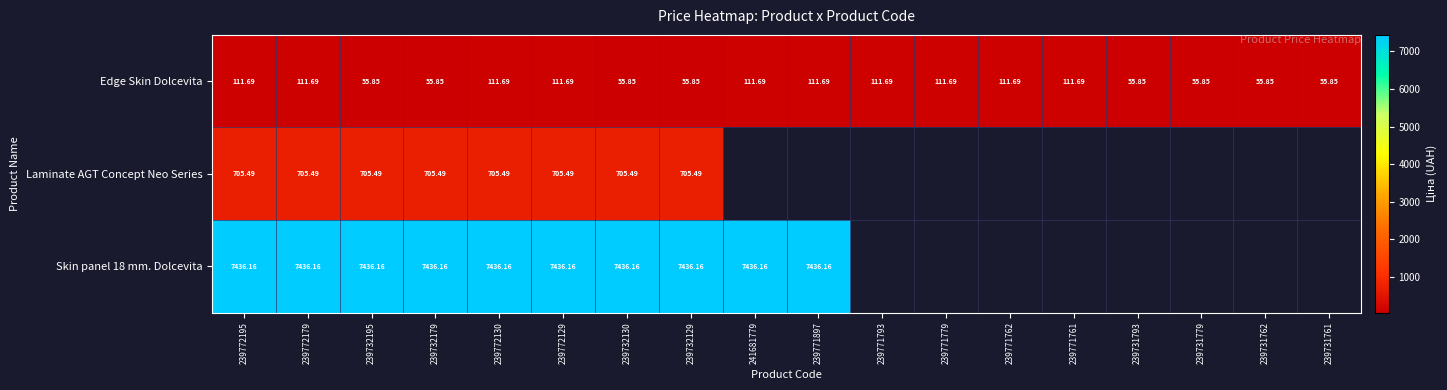

Is it true that Edge Skin Dolcevita equals 100.3 at 239732129?

False